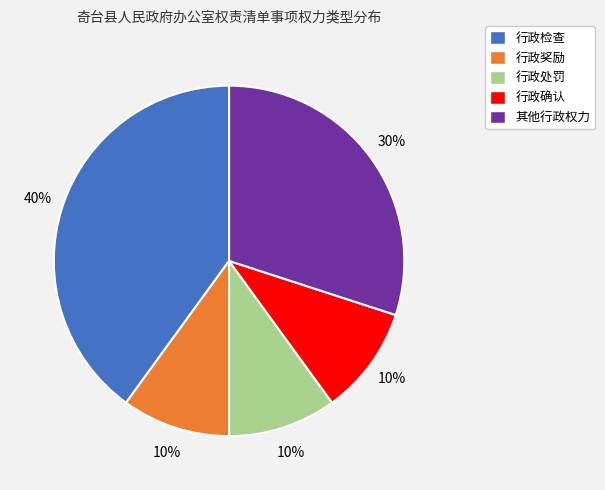

To the nearest percent, what is the average slice percentage?

20%